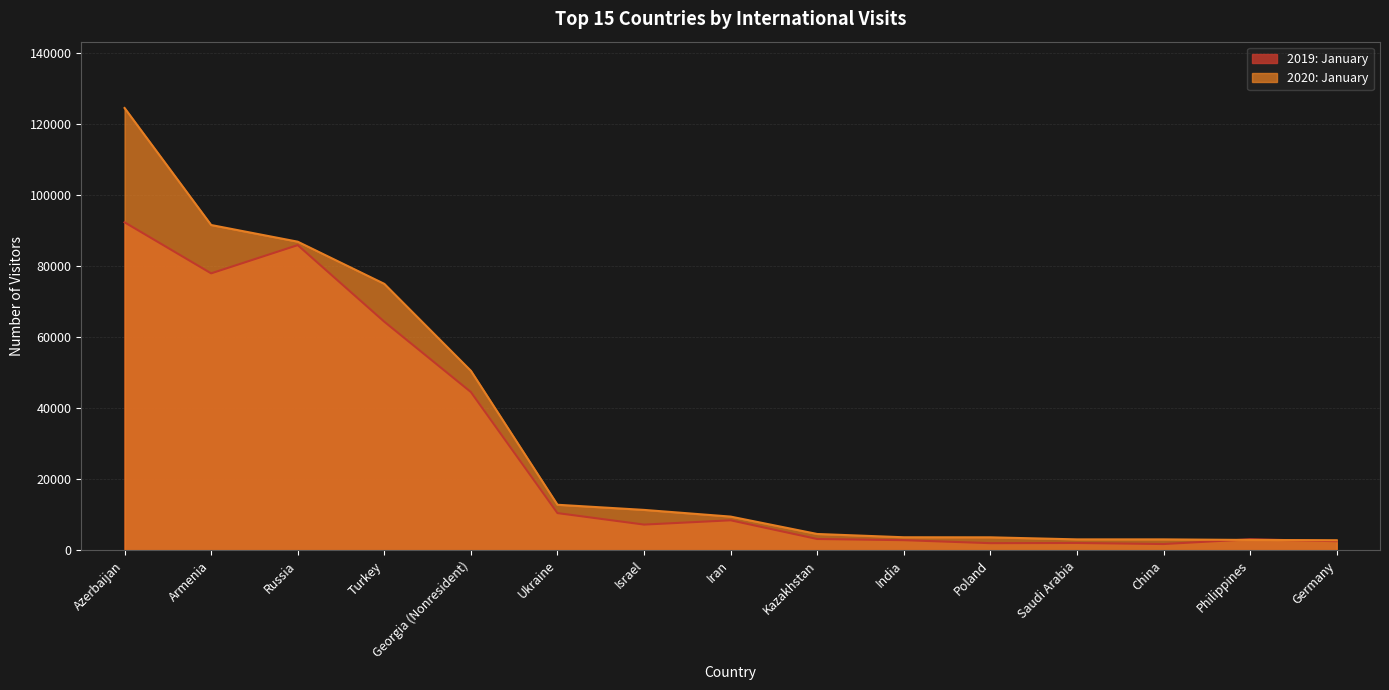

What is the lowest value of the 2019: January series?

1740